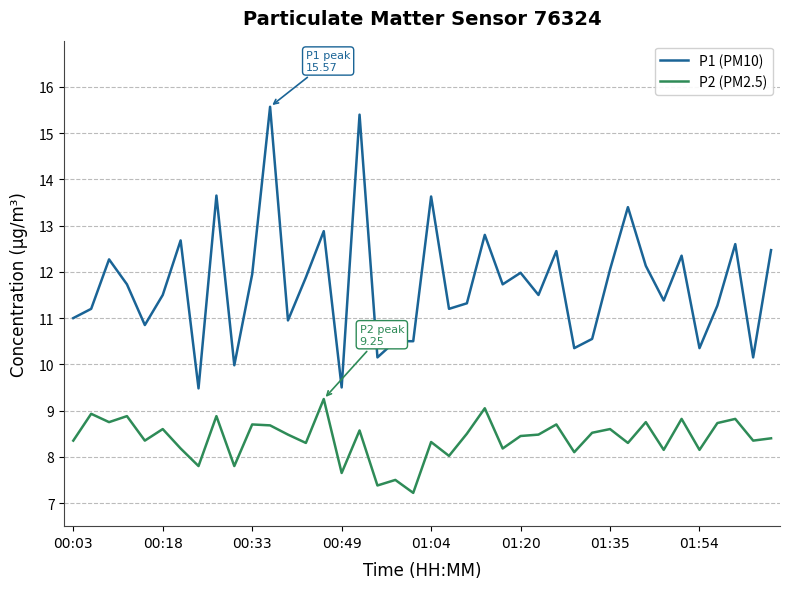

True or false: P2 (PM2.5) and P1 (PM10) cross at least once.

False